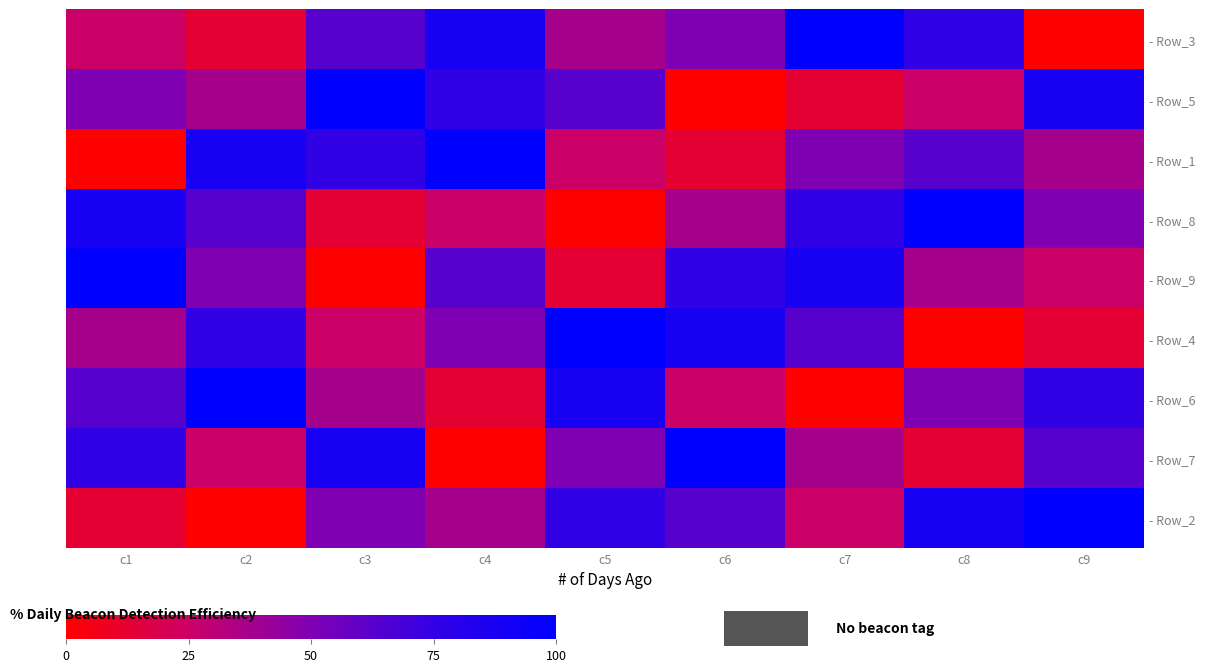

Count the number of categories in the chart.

9